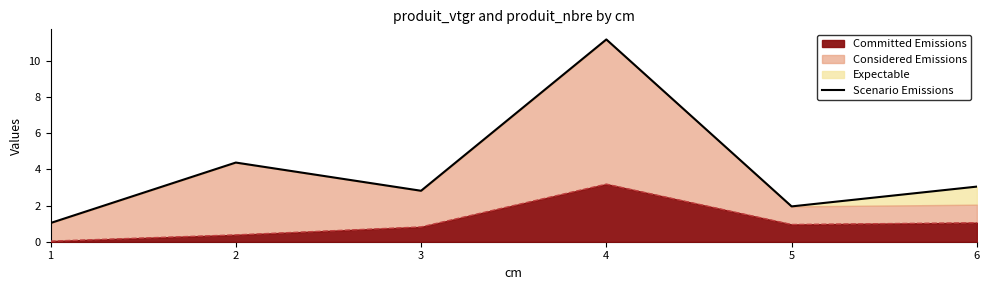

Where is the first local minimum?

3